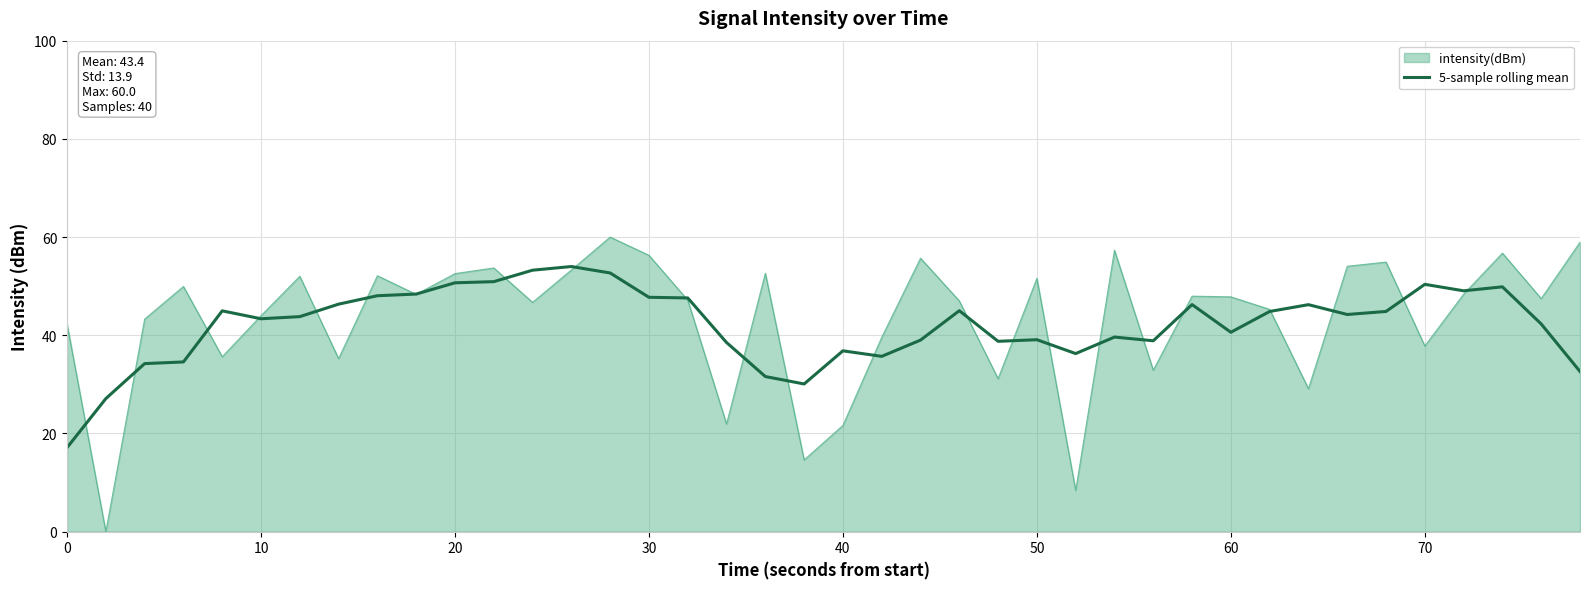

Which series has the widest spread of values?

intensity(dBm)